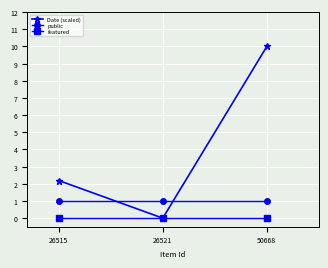

Between 26521 and 50668, which series saw the biggest shift?

Date (scaled)